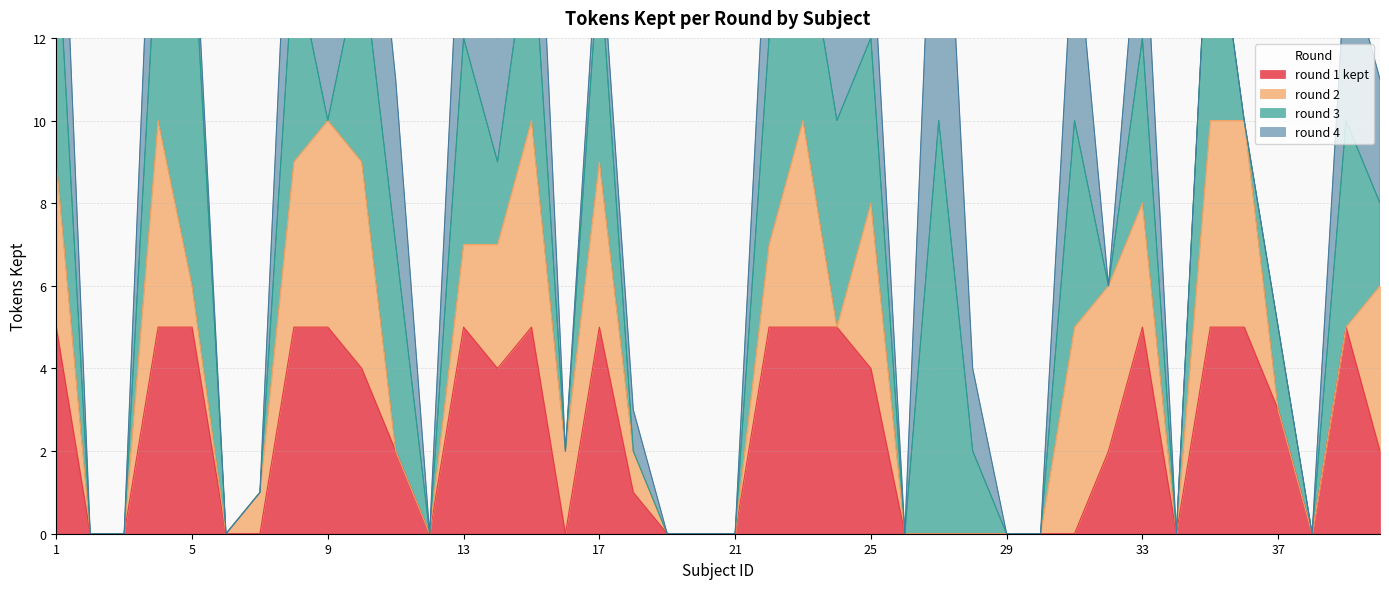

Which series has the widest spread of values?

round 3